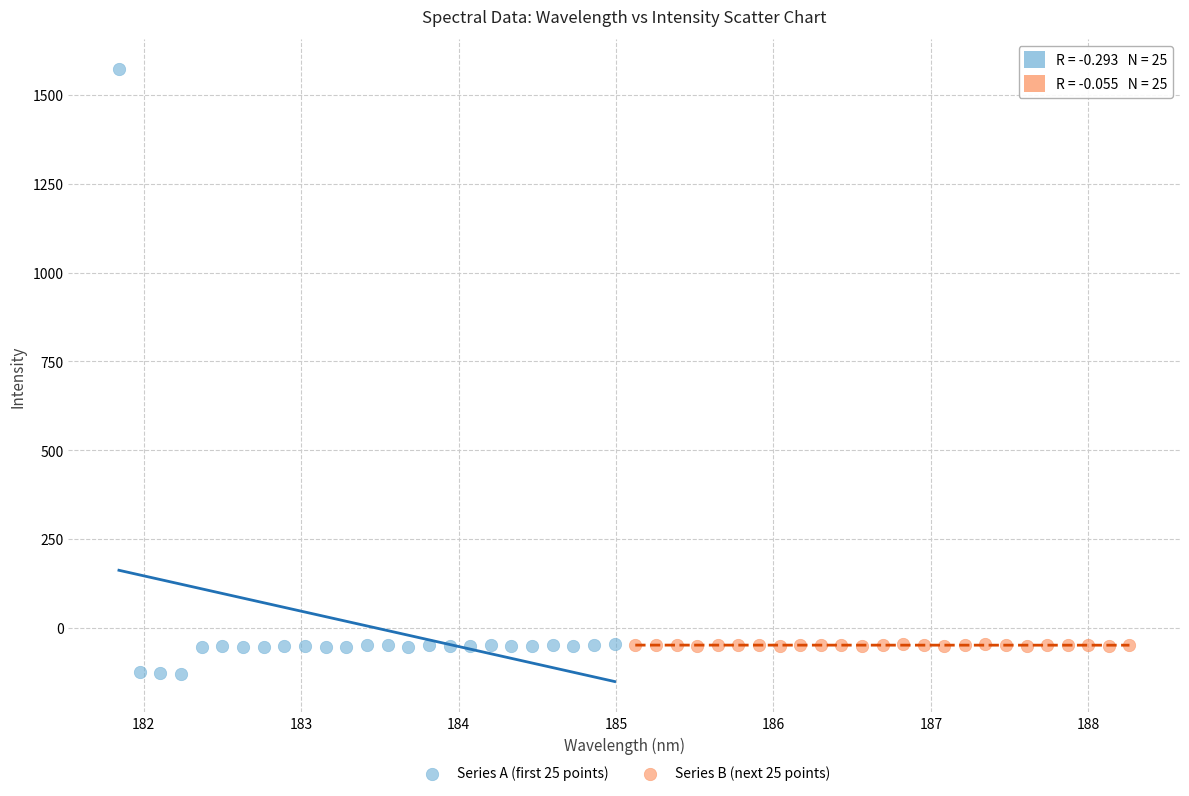

Which series has the largest Y range (max minus min)?

Series A (first 25 points)